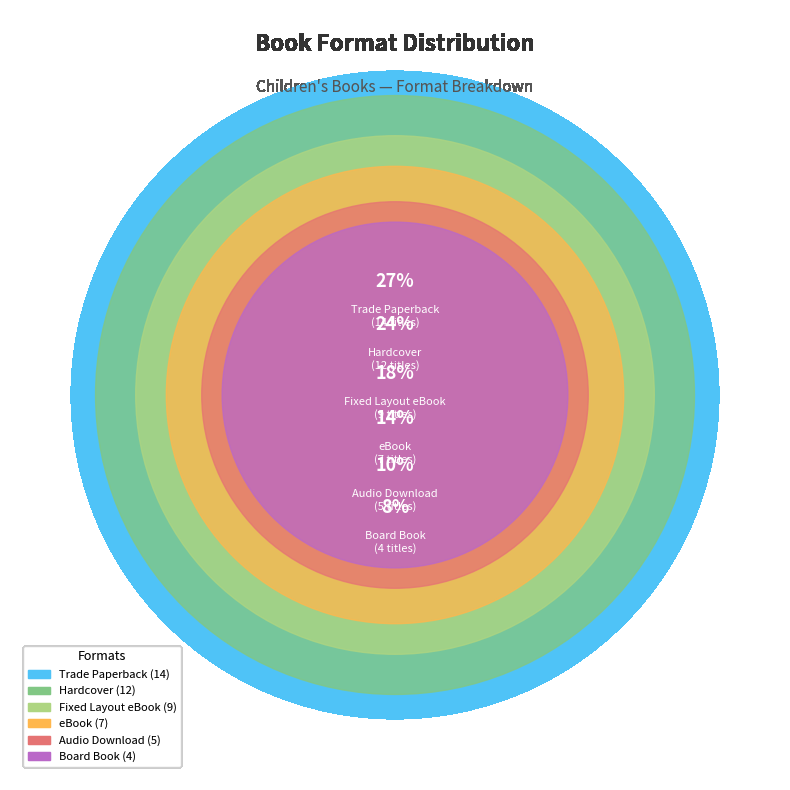

What is the smallest slice in the pie chart?

Board Book